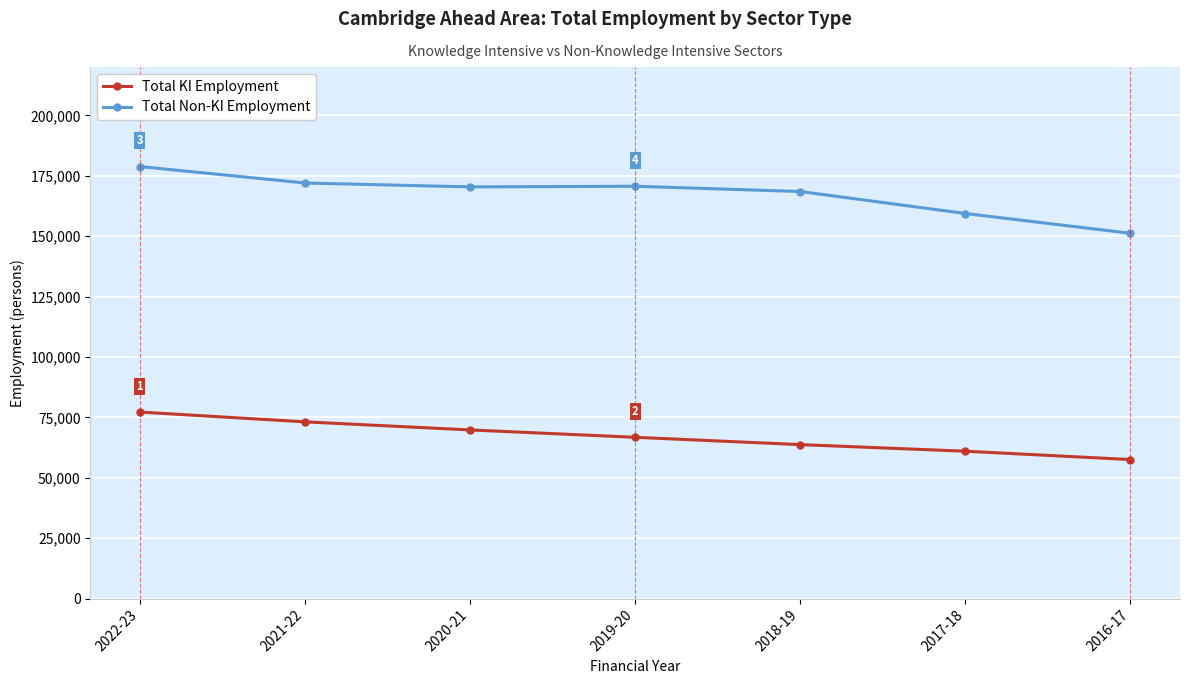

True or false: Total KI Employment and Total Non-KI Employment intersect in this chart.

False